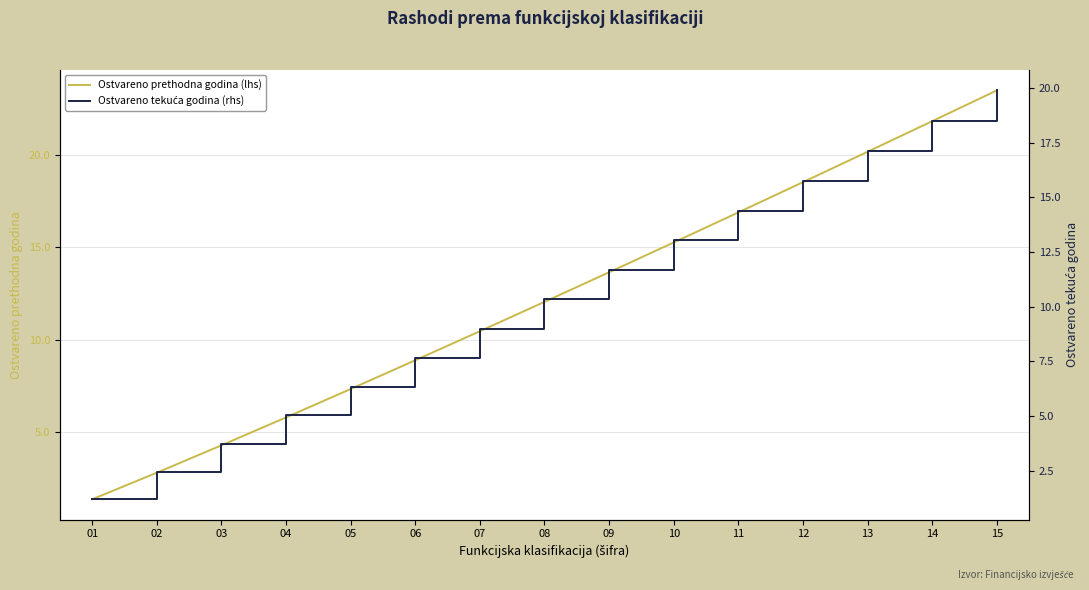

Rank the categories by Ostvareno tekuća godina (rhs) value from lowest to highest.

01, 02, 03, 04, 05, 06, 07, 08, 09, 10, 11, 12, 13, 14, 15